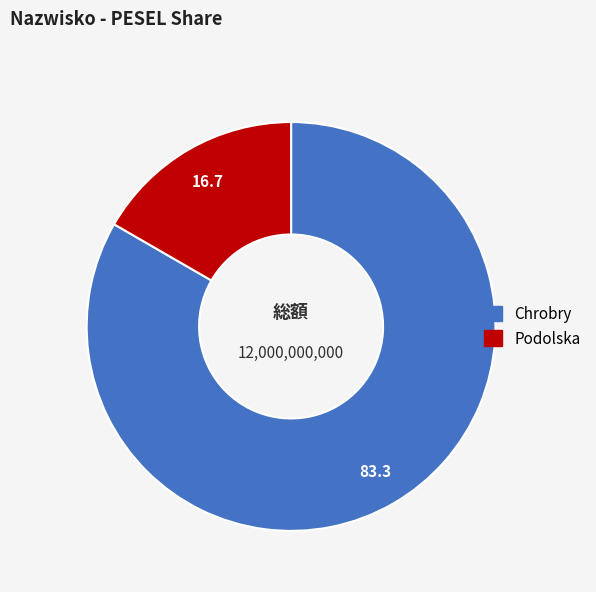

Rank the categories by value from lowest to highest.

Podolska, Chrobry